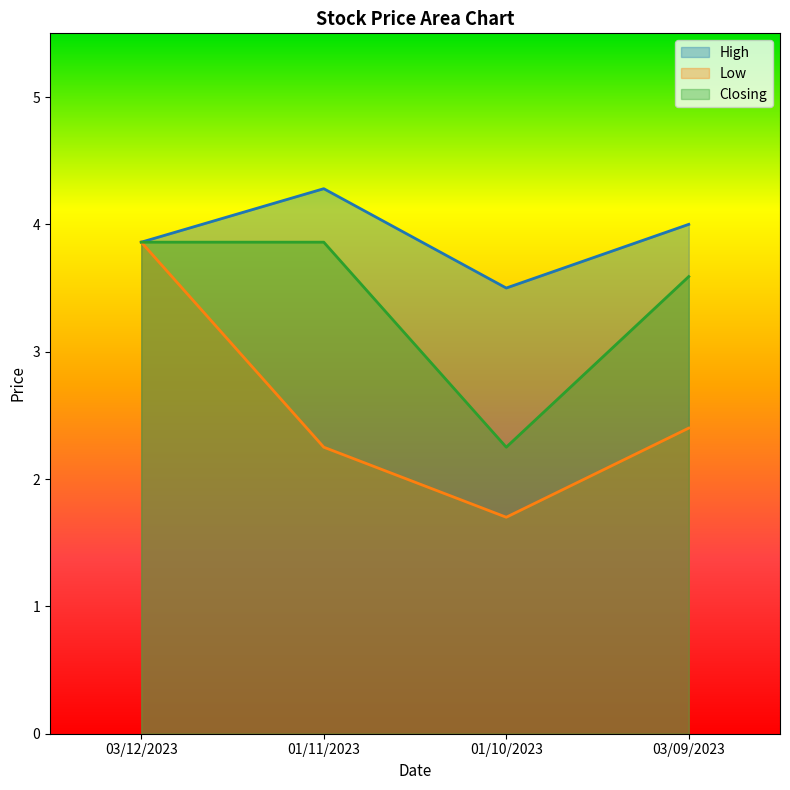

What is the label of the 1st point from the left?

03/12/2023